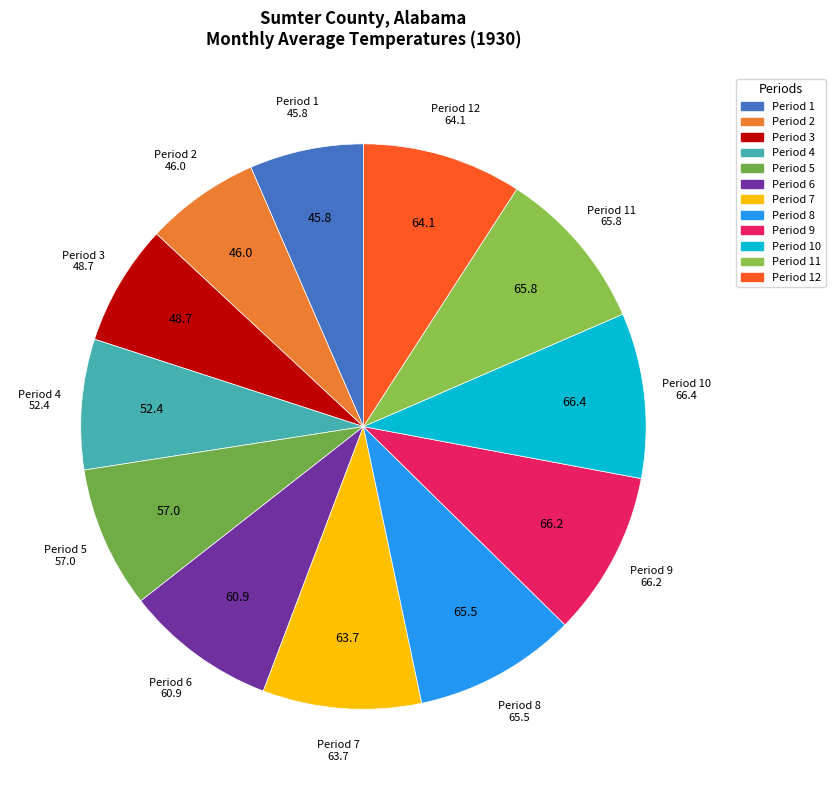

Is there a majority slice in this chart?

No